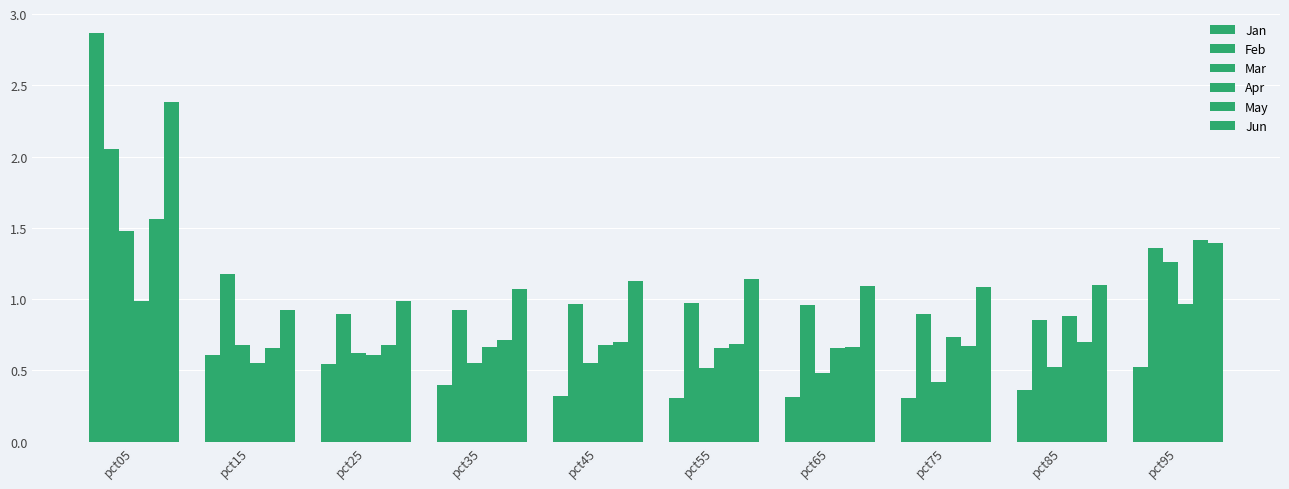

What is the average value of the Jun series?

1.2